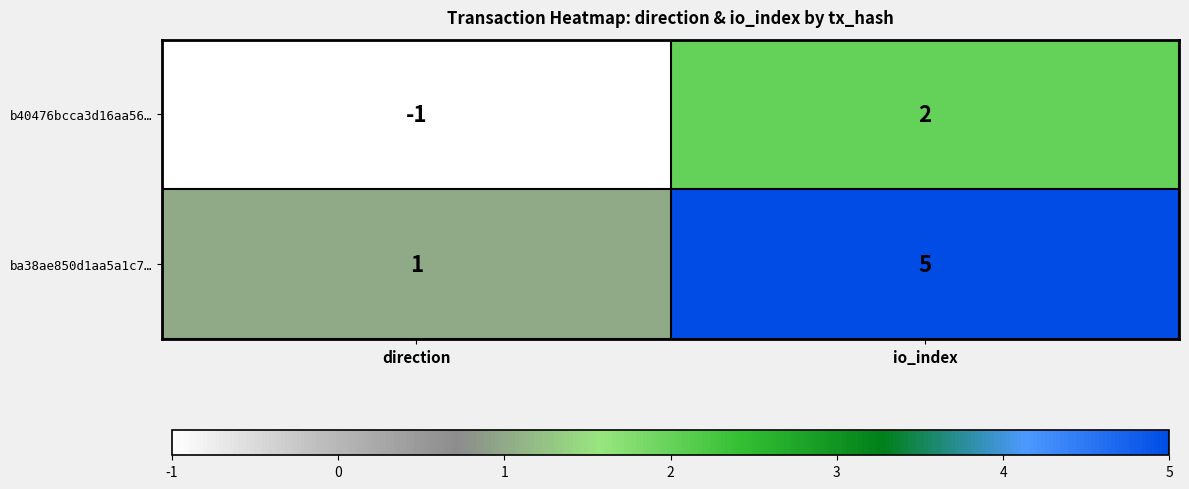

Rank the series by their average value, from lowest to highest.

b40476bcca3d16aa56…, ba38ae850d1aa5a1c7…